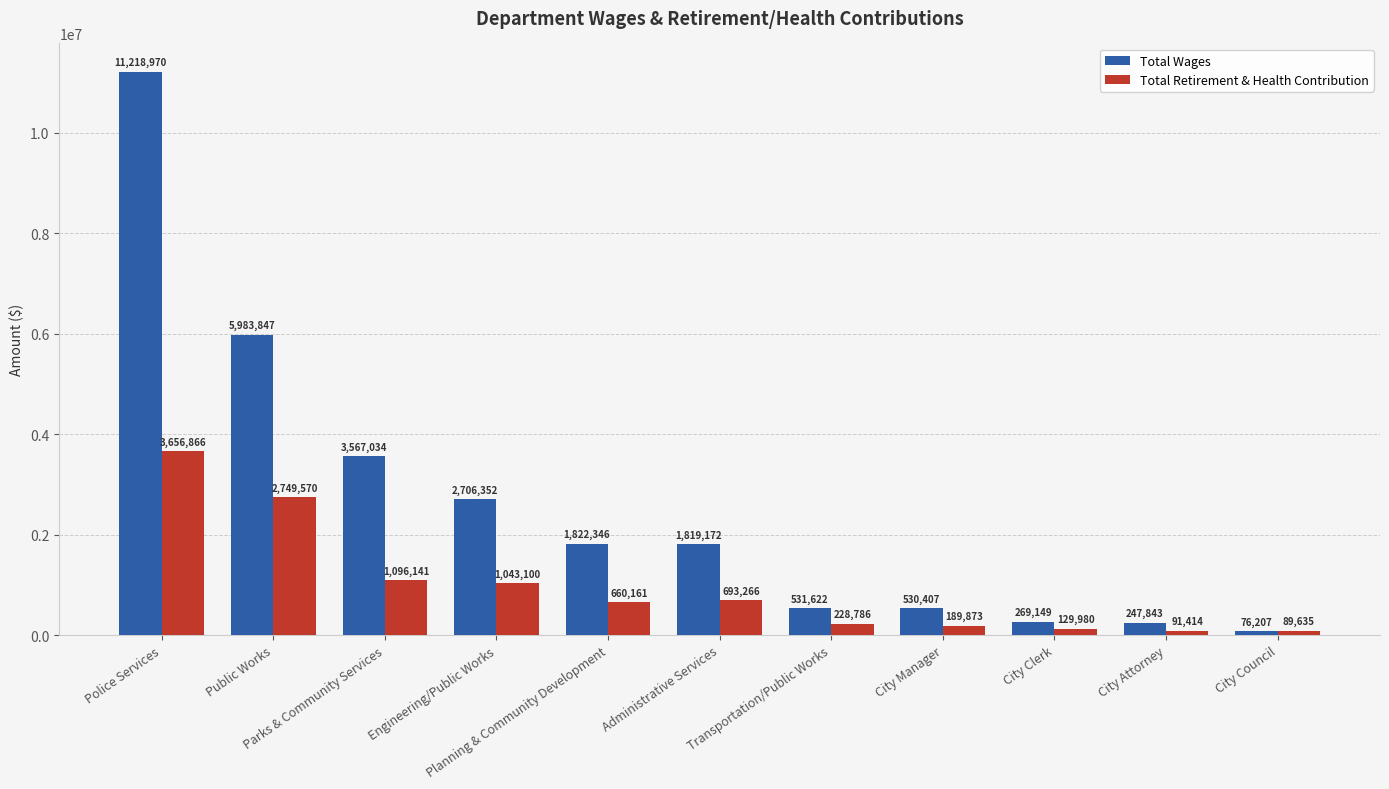

Count the number of categories in the chart.

11